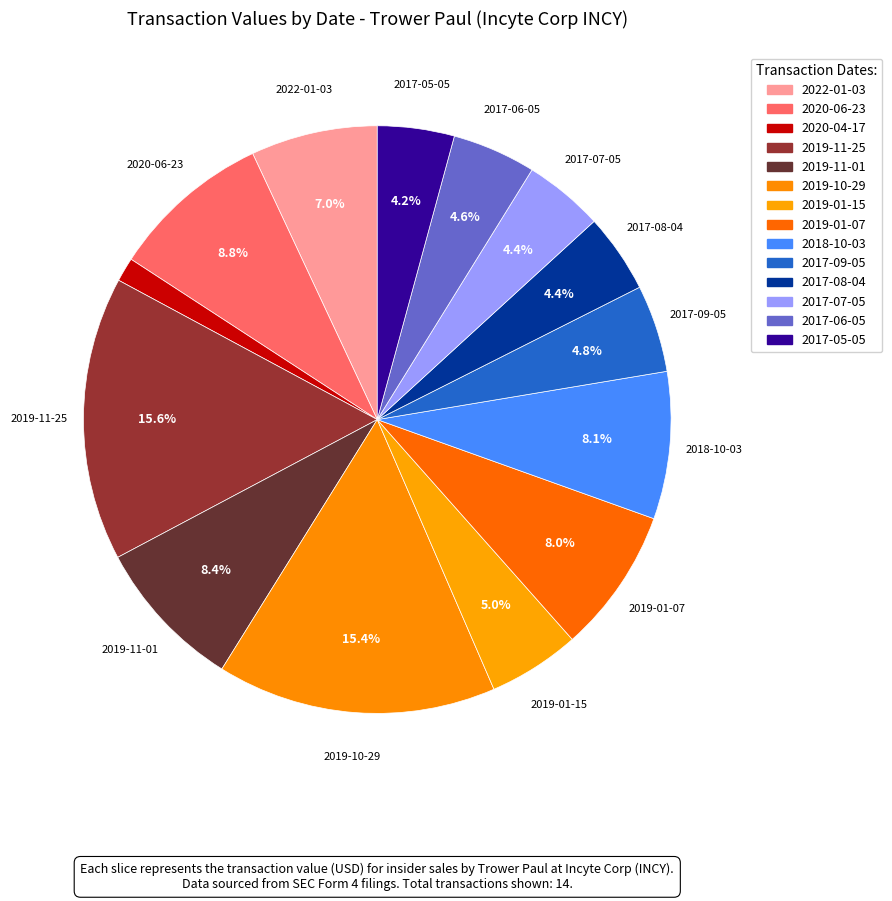

What is the smallest slice in the pie chart?

2020-04-17